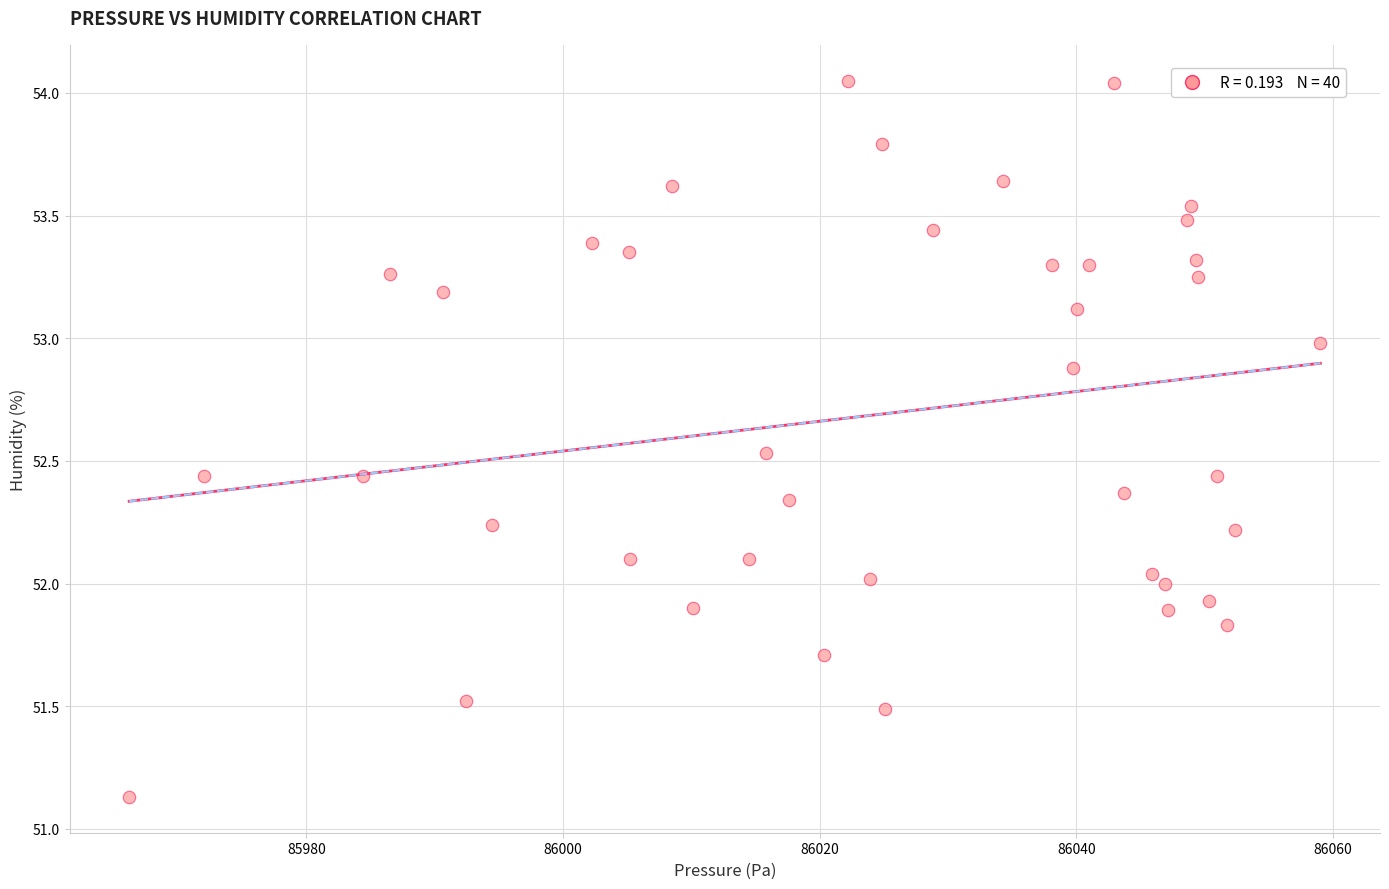

What is the range of X values (max minus min)?

92.8